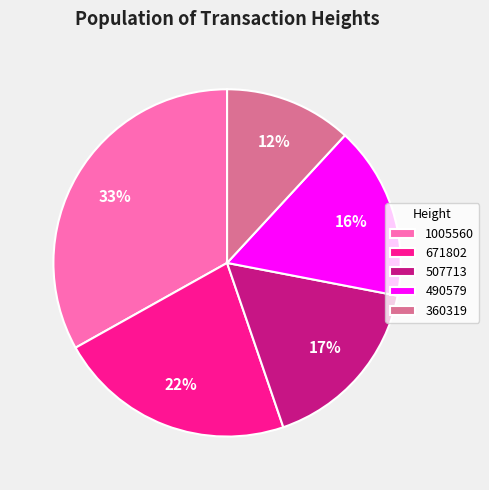

To the nearest percent, what is the average slice percentage?

20%